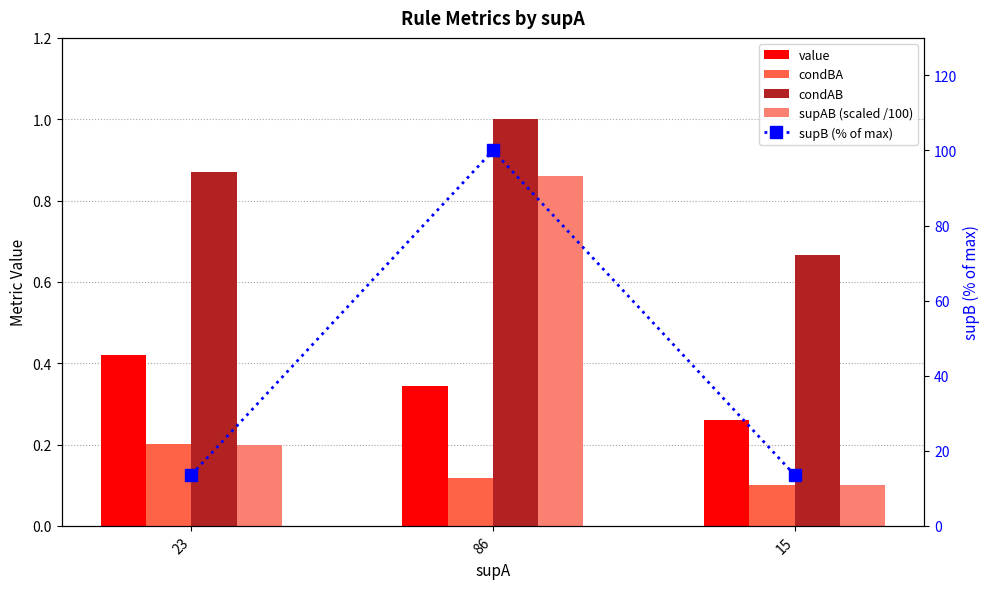

What is the minimum value for condBA?

0.1